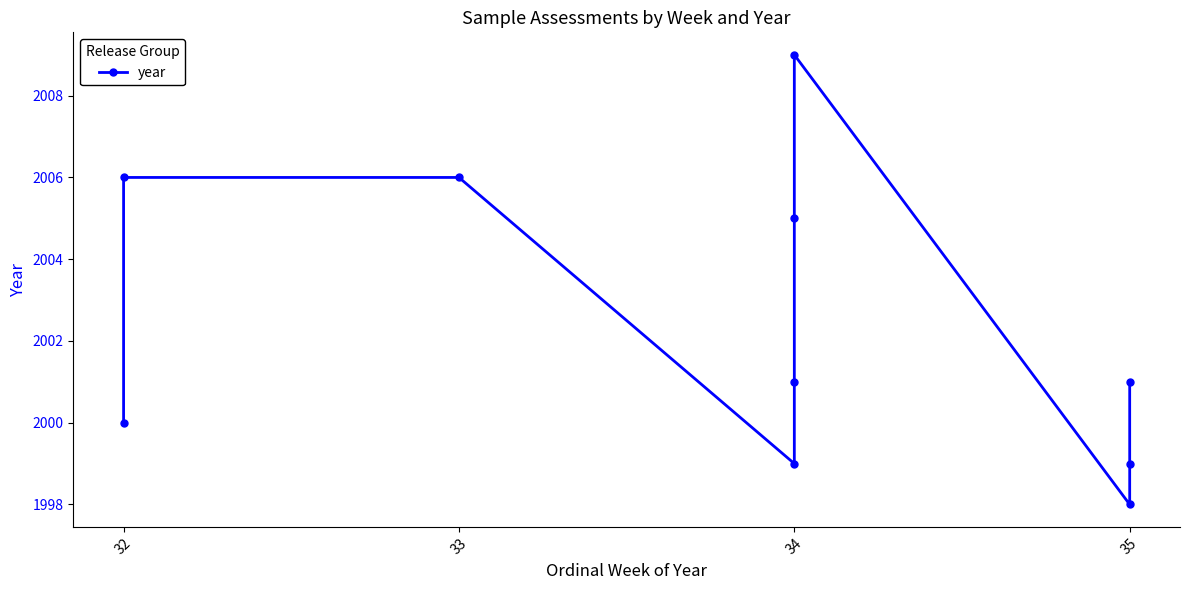

What is the value of the 10th point from the left?

2001